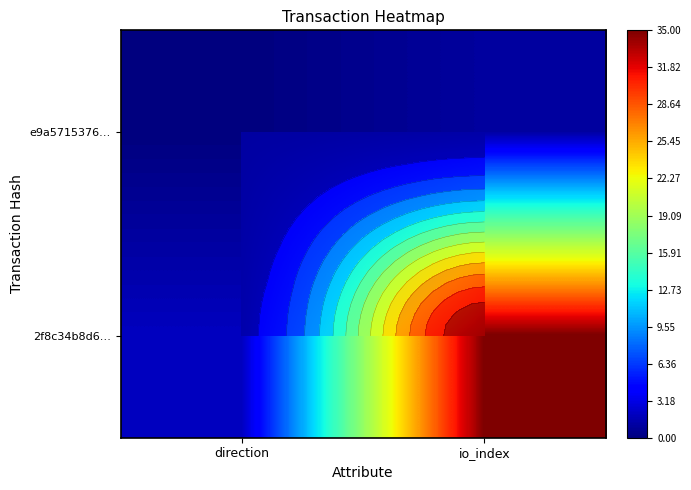

Between direction and io_index, which series saw the biggest shift?

2f8c34b8d6…